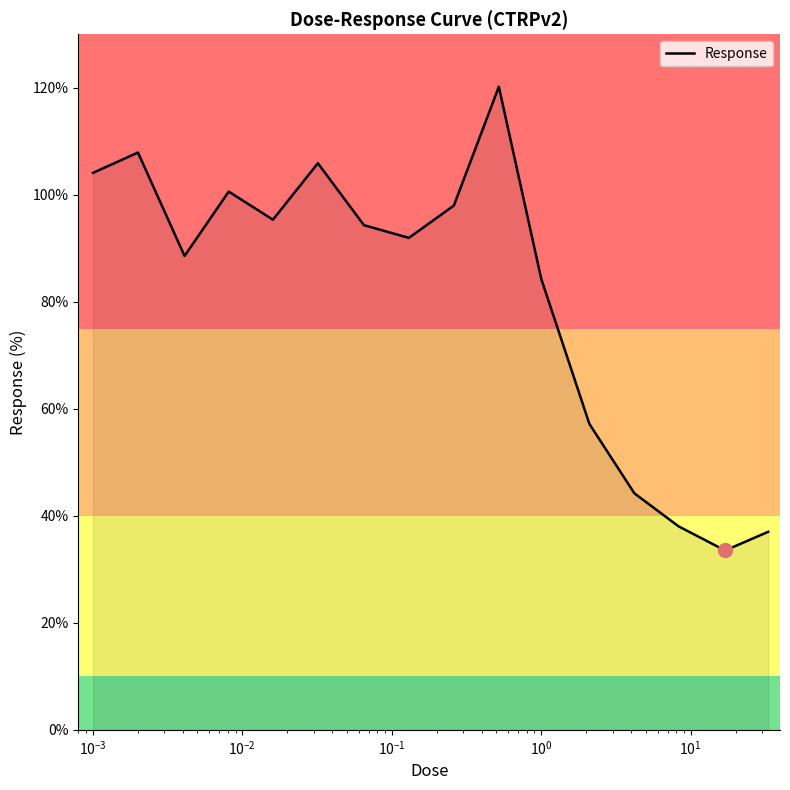

What is the average value?

81.3